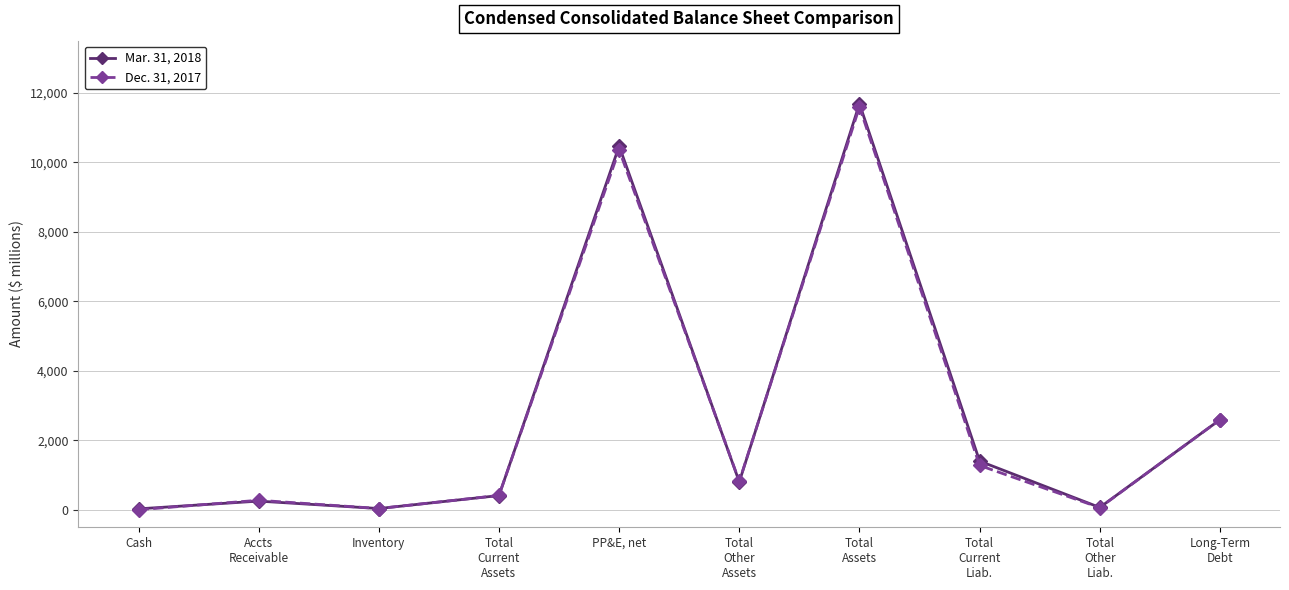

What is the difference between the Dec. 31, 2017 values at Accts
Receivable and Total
Other
Assets?

545